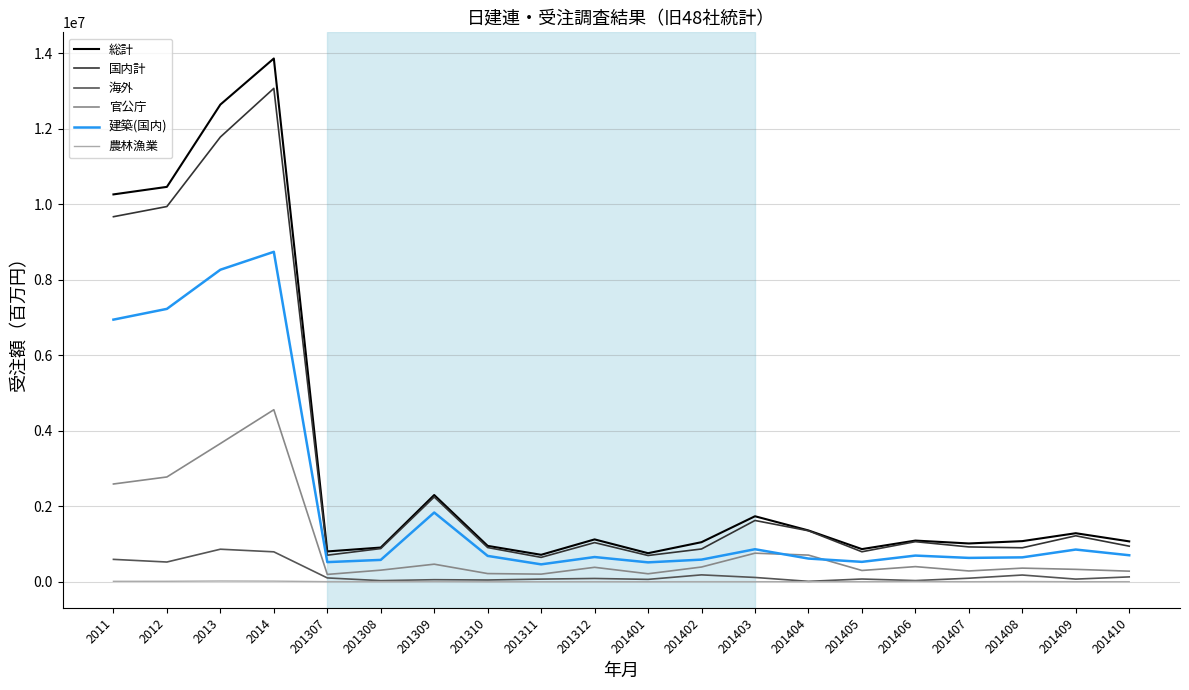

Which series changed the most between 2012 and 201403?

総計